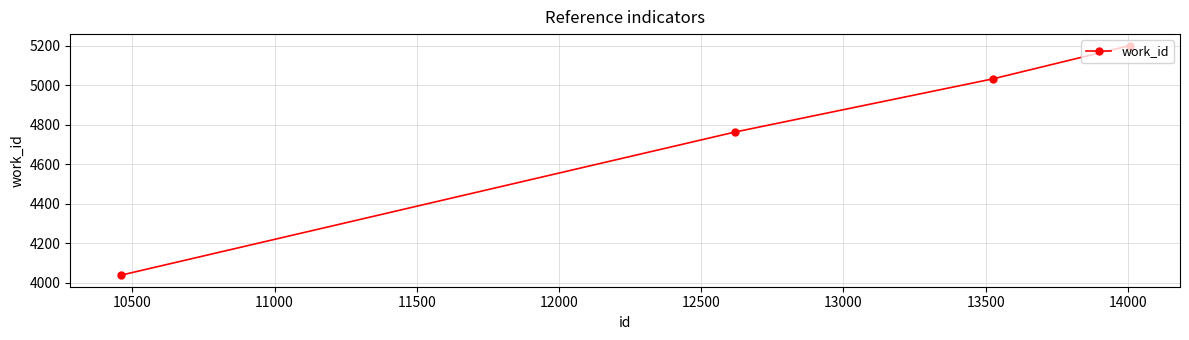

Does the chart have visible grid lines?

Yes